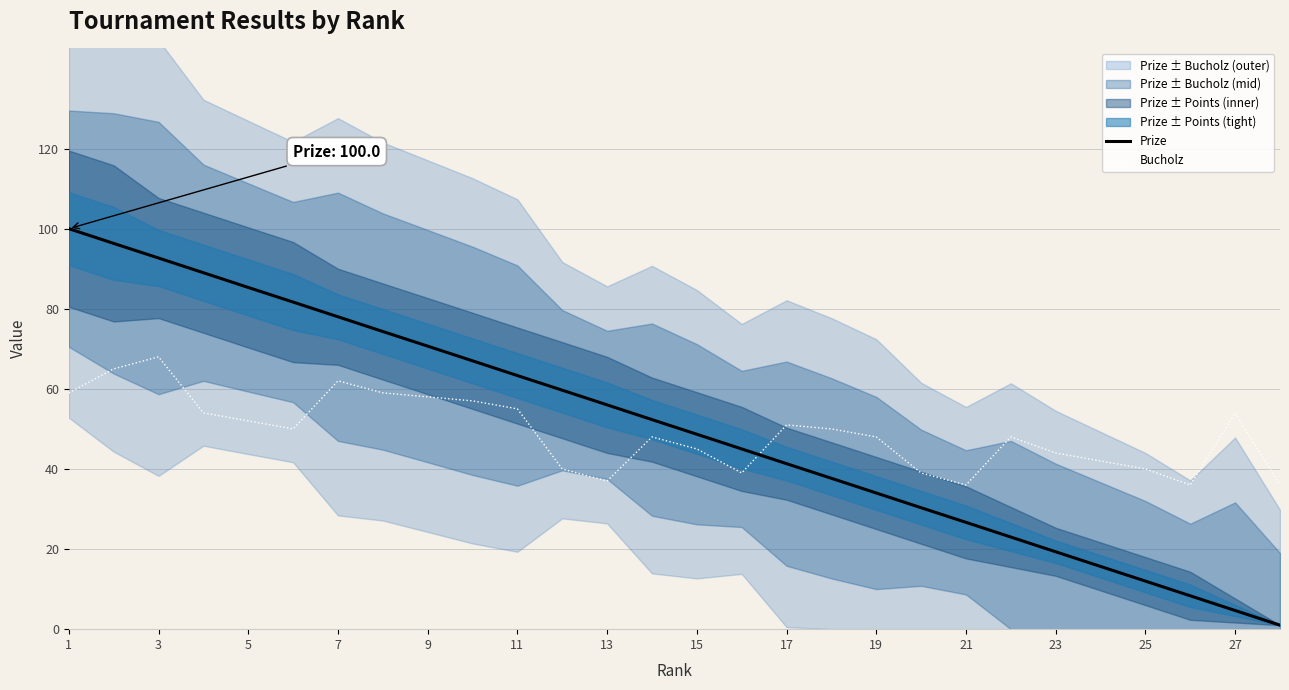

Which series has the widest spread of values?

Prize